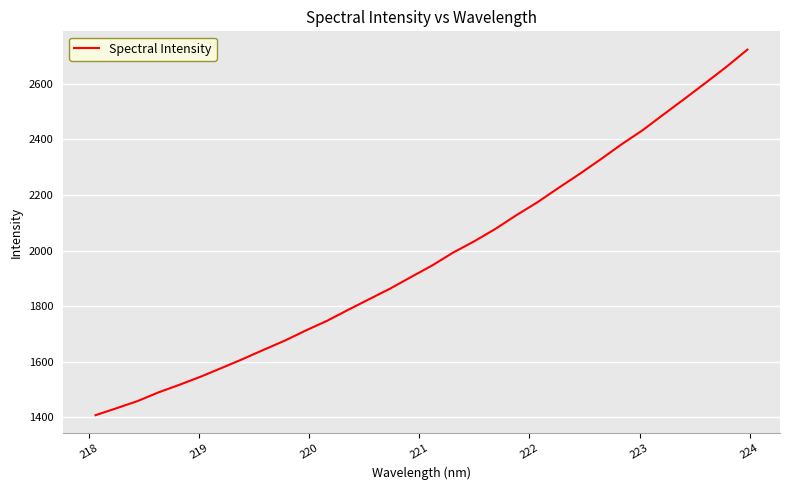

What is the greatest value displayed?

2723.0